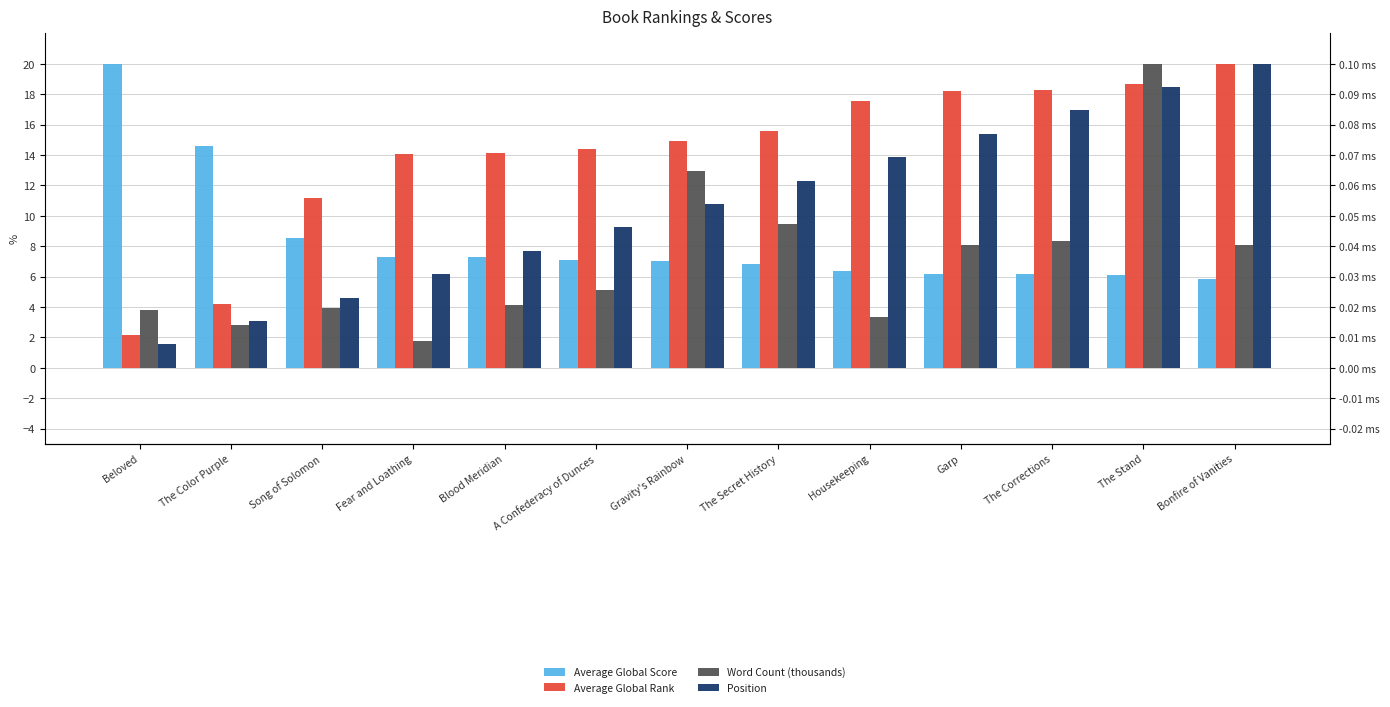

What is the average value of the Average Global Rank series?

14.1